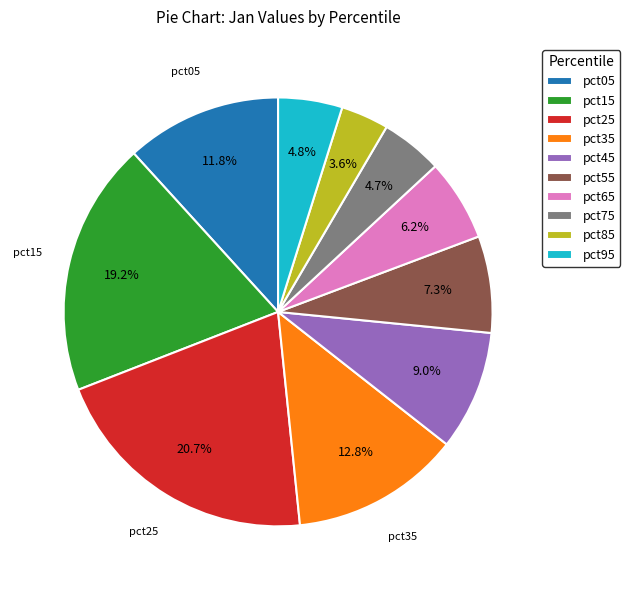

Is pct45 the majority of the pie?

No